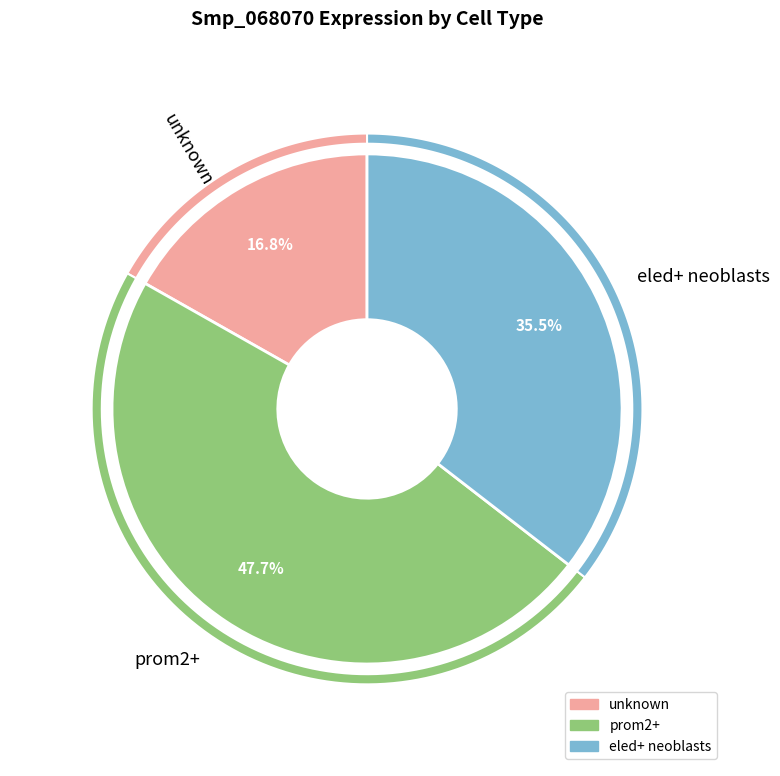

What percentage is the prom2+ slice, to the nearest percent?

48%